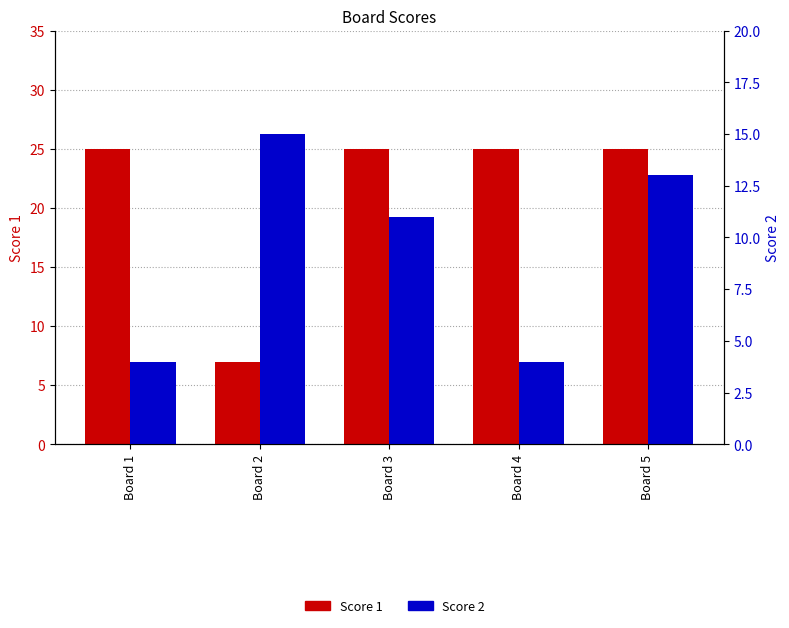

What is the sum of all Score 1 values?

107